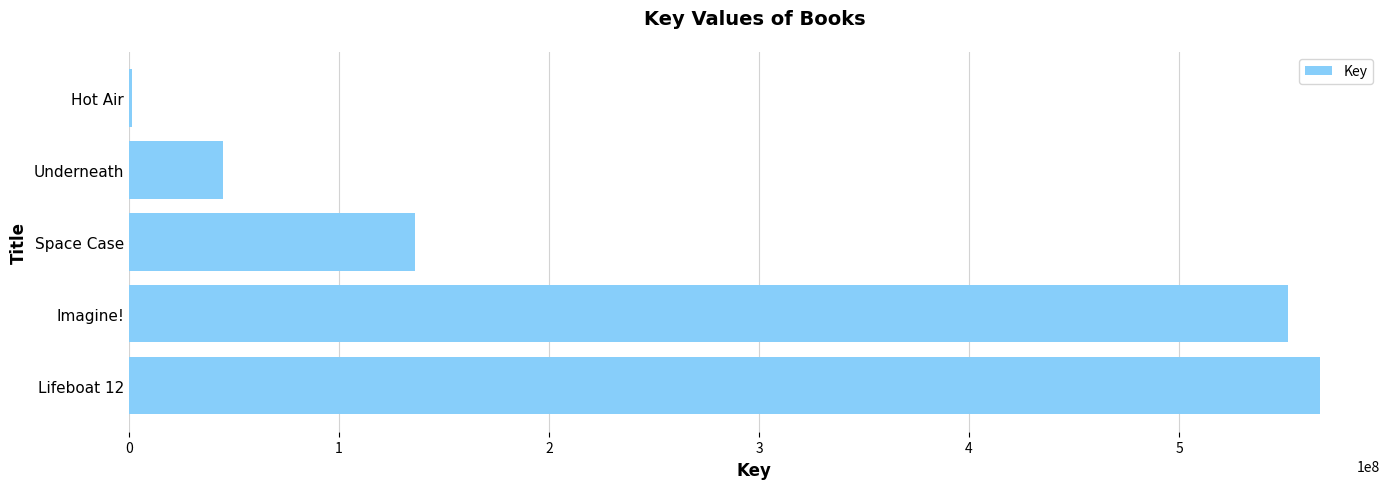

Are the bars grouped side by side (vs. stacked)?

No